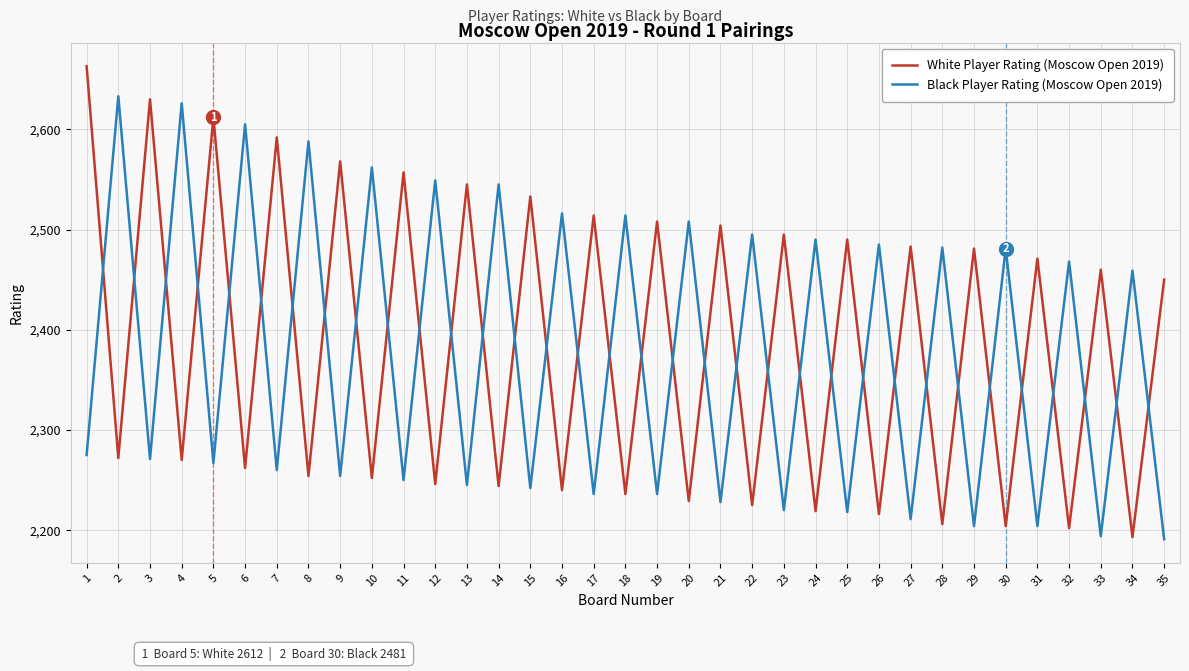

What is the difference between the maximum and second lowest values in the White Player Rating (Moscow Open 2019) series?

461